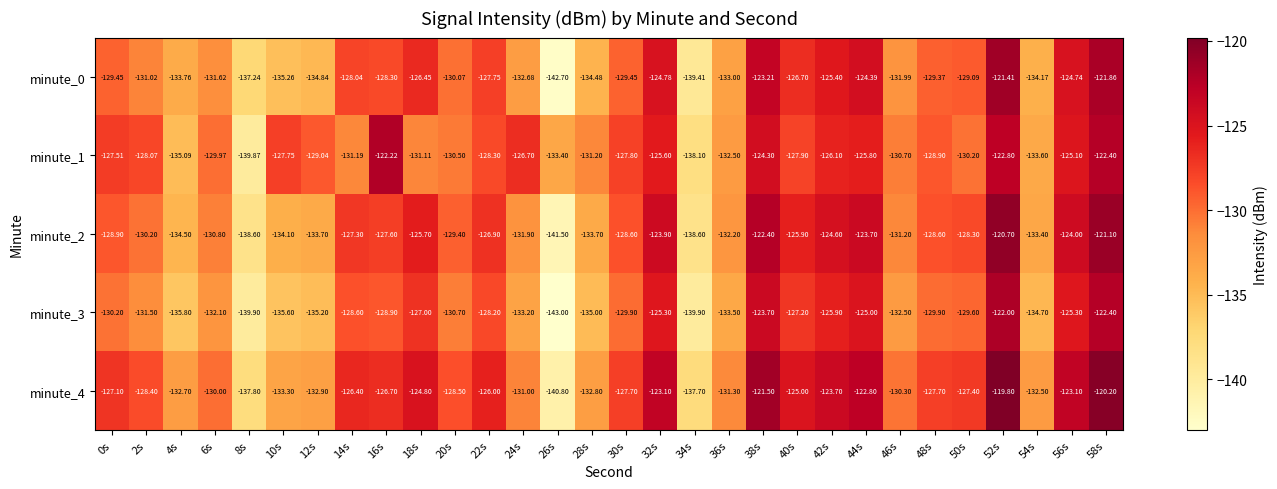

Reading left to right, what are all the values shown in this chart?

minute_0: 0s=-129.4	2s=-131.0	4s=-133.8	6s=-131.6	8s=-137.2	10s=-135.3	12s=-134.8	14s=-128.0	16s=-128.3	18s=-126.5	20s=-130.1	22s=-127.8	24s=-132.7	26s=-142.7	28s=-134.5	30s=-129.4	32s=-124.8	34s=-139.4	36s=-133.0	38s=-123.2	40s=-126.7	42s=-125.4	44s=-124.4	46s=-132.0	48s=-129.4	50s=-129.1	52s=-121.4	54s=-134.2	56s=-124.7	58s=-121.9
minute_1: 0s=-127.5	2s=-128.1	4s=-135.1	6s=-130.0	8s=-139.9	10s=-127.8	12s=-129.0	14s=-131.2	16s=-122.2	18s=-131.1	20s=-130.5	22s=-128.3	24s=-126.7	26s=-133.4	28s=-131.2	30s=-127.8	32s=-125.6	34s=-138.1	36s=-132.5	38s=-124.3	40s=-127.9	42s=-126.1	44s=-125.8	46s=-130.7	48s=-128.9	50s=-130.2	52s=-122.8	54s=-133.6	56s=-125.1	58s=-122.4
minute_2: 0s=-128.9	2s=-130.2	4s=-134.5	6s=-130.8	8s=-138.6	10s=-134.1	12s=-133.7	14s=-127.3	16s=-127.6	18s=-125.7	20s=-129.4	22s=-126.9	24s=-131.9	26s=-141.5	28s=-133.7	30s=-128.6	32s=-123.9	34s=-138.6	36s=-132.2	38s=-122.4	40s=-125.9	42s=-124.6	44s=-123.7	46s=-131.2	48s=-128.6	50s=-128.3	52s=-120.7	54s=-133.4	56s=-124.0	58s=-121.1
minute_3: 0s=-130.2	2s=-131.5	4s=-135.8	6s=-132.1	8s=-139.9	10s=-135.6	12s=-135.2	14s=-128.6	16s=-128.9	18s=-127.0	20s=-130.7	22s=-128.2	24s=-133.2	26s=-143.0	28s=-135.0	30s=-129.9	32s=-125.3	34s=-139.9	36s=-133.5	38s=-123.7	40s=-127.2	42s=-125.9	44s=-125.0	46s=-132.5	48s=-129.9	50s=-129.6	52s=-122.0	54s=-134.7	56s=-125.3	58s=-122.4
minute_4: 0s=-127.1	2s=-128.4	4s=-132.7	6s=-130.0	8s=-137.8	10s=-133.3	12s=-132.9	14s=-126.4	16s=-126.7	18s=-124.8	20s=-128.5	22s=-126.0	24s=-131.0	26s=-140.8	28s=-132.8	30s=-127.7	32s=-123.1	34s=-137.7	36s=-131.3	38s=-121.5	40s=-125.0	42s=-123.7	44s=-122.8	46s=-130.3	48s=-127.7	50s=-127.4	52s=-119.8	54s=-132.5	56s=-123.1	58s=-120.2